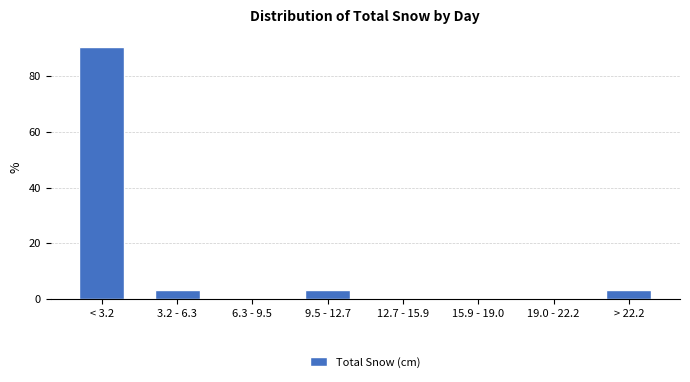

Reading right to left, transcribe all the data shown in this chart.

> 22.2=3.2	19.0 - 22.2=0.0	15.9 - 19.0=0.0	12.7 - 15.9=0.0	9.5 - 12.7=3.2	6.3 - 9.5=0.0	3.2 - 6.3=3.2	< 3.2=90.3